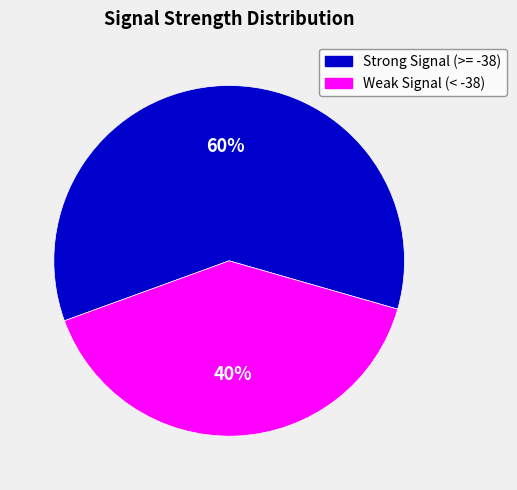

Do Strong Signal (>= -38) and Weak Signal (< -38) together represent more than half of the pie?

Yes